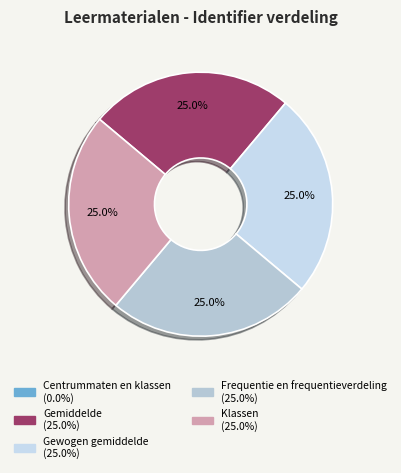

Which category has the biggest portion of the pie?

Klassen